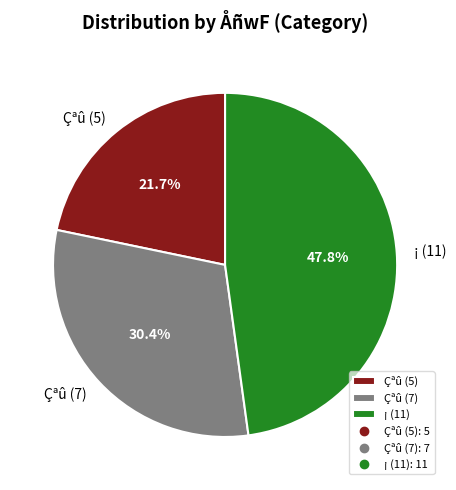

Approximately how many times larger is the value at Çªû (7) compared to ¡ (11)?

0.6